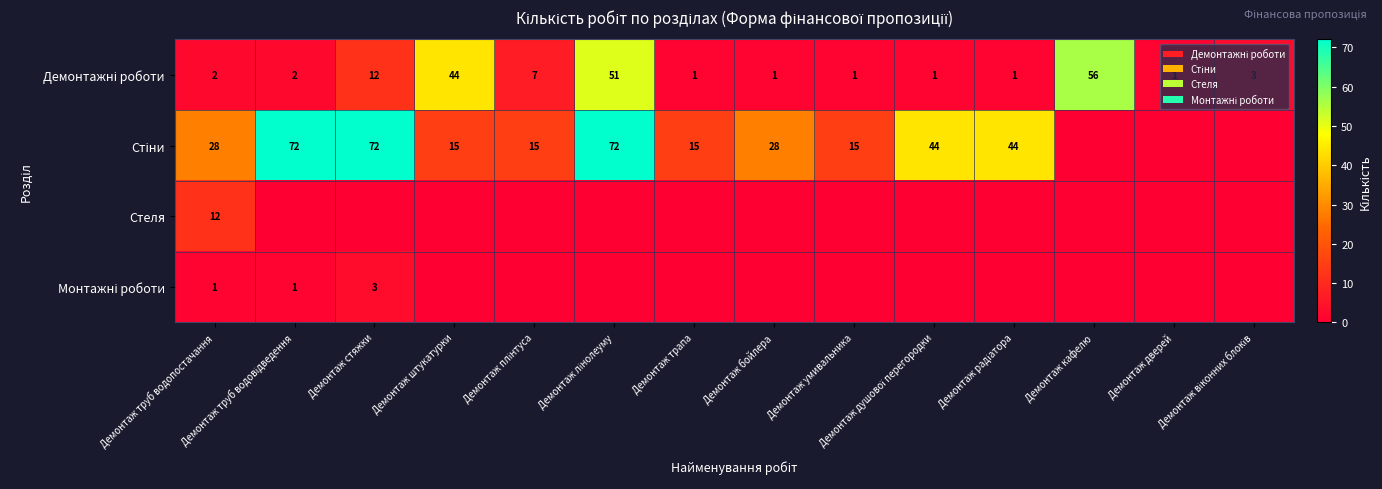

Between Демонтаж плінтуса and Демонтаж кафелю, which series saw the biggest shift?

Демонтажні роботи